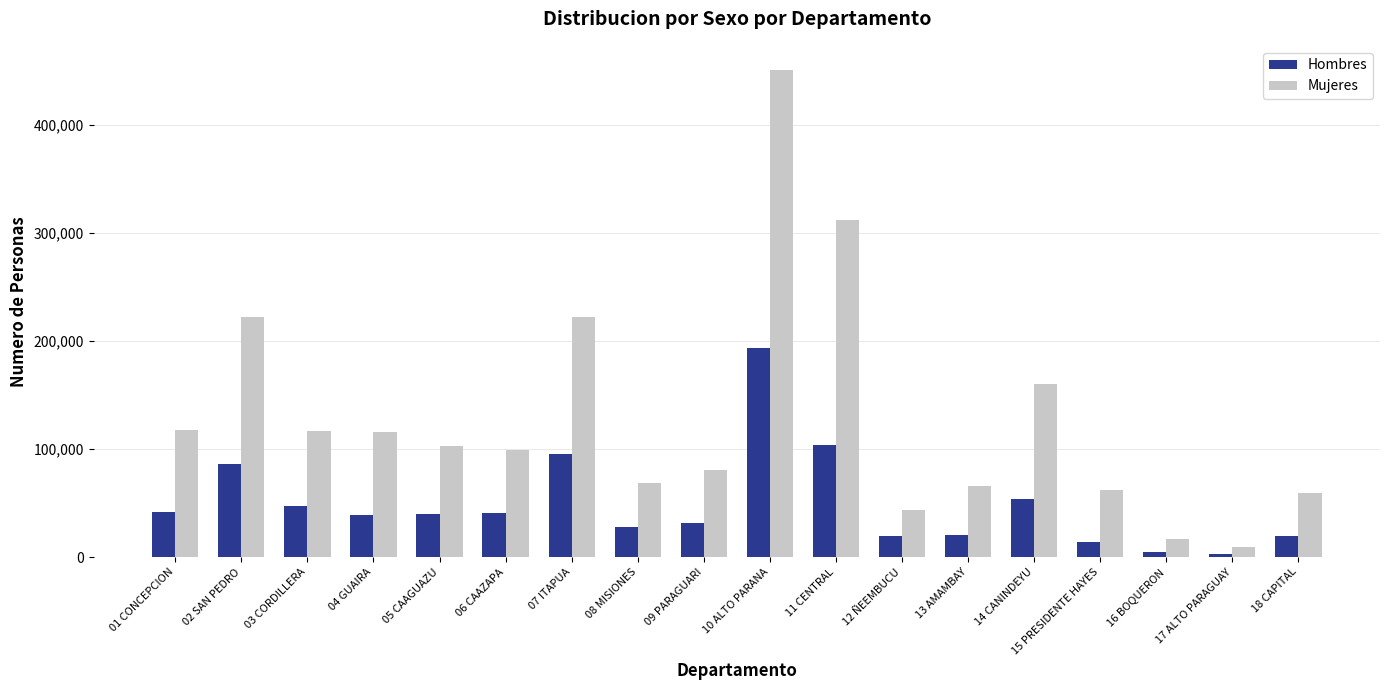

What is the difference between the Mujeres values at 13 AMAMBAY and 07 ITAPUA?

156319